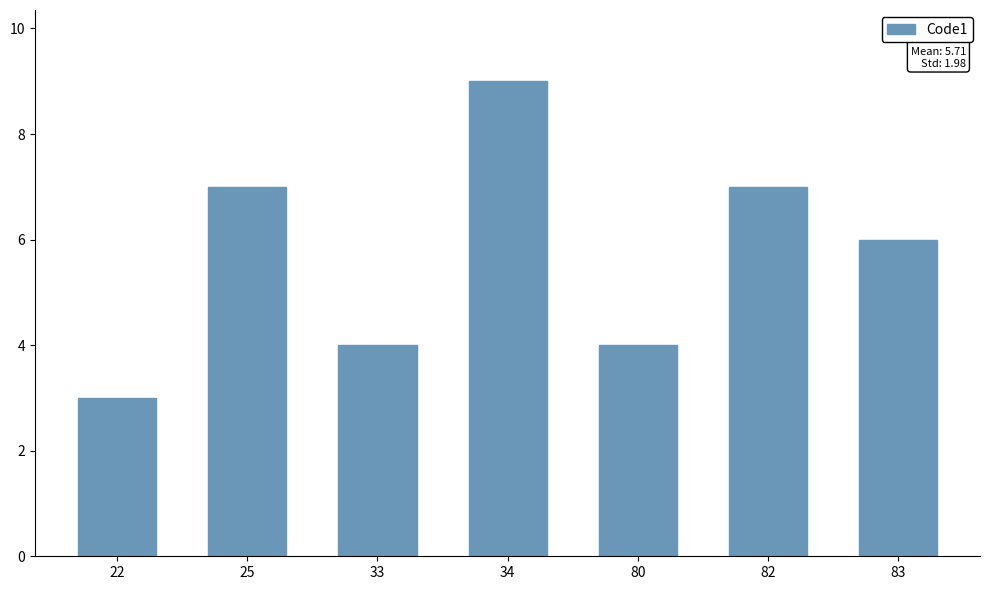

Reading left to right, extract all data points from this chart.

22=3	25=7	33=4	34=9	80=4	82=7	83=6